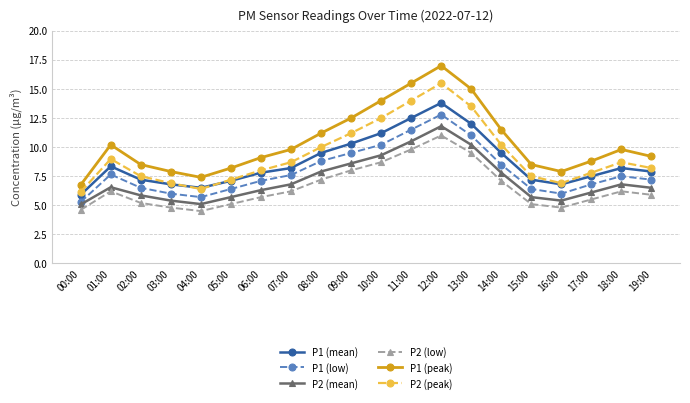

Which series has the widest spread of values?

P1 (peak)